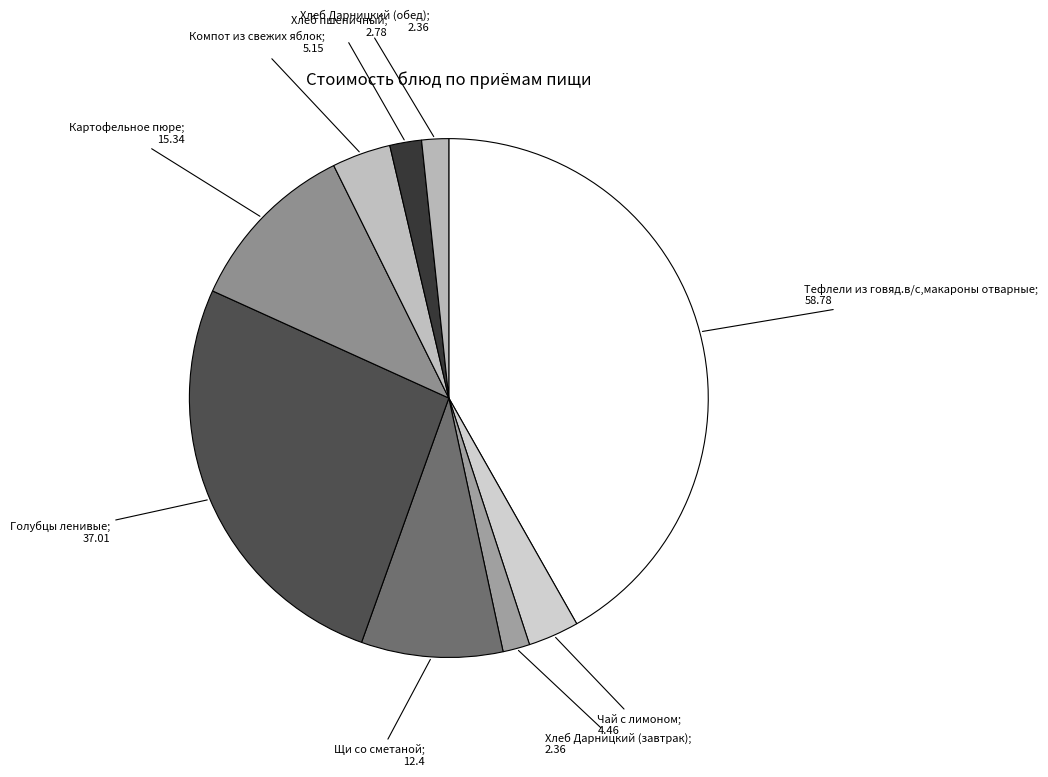

What is the ratio of the value at Щи со сметаной; 12.4 to the value at Хлеб пшеничный; 2.78?

4.5